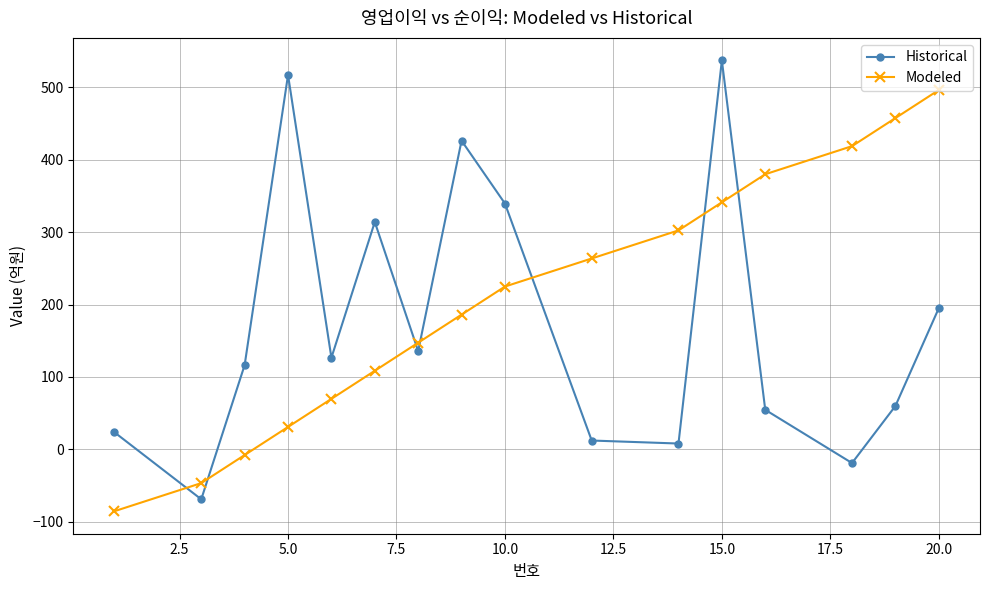

Which series has the largest total across all categories?

Modeled